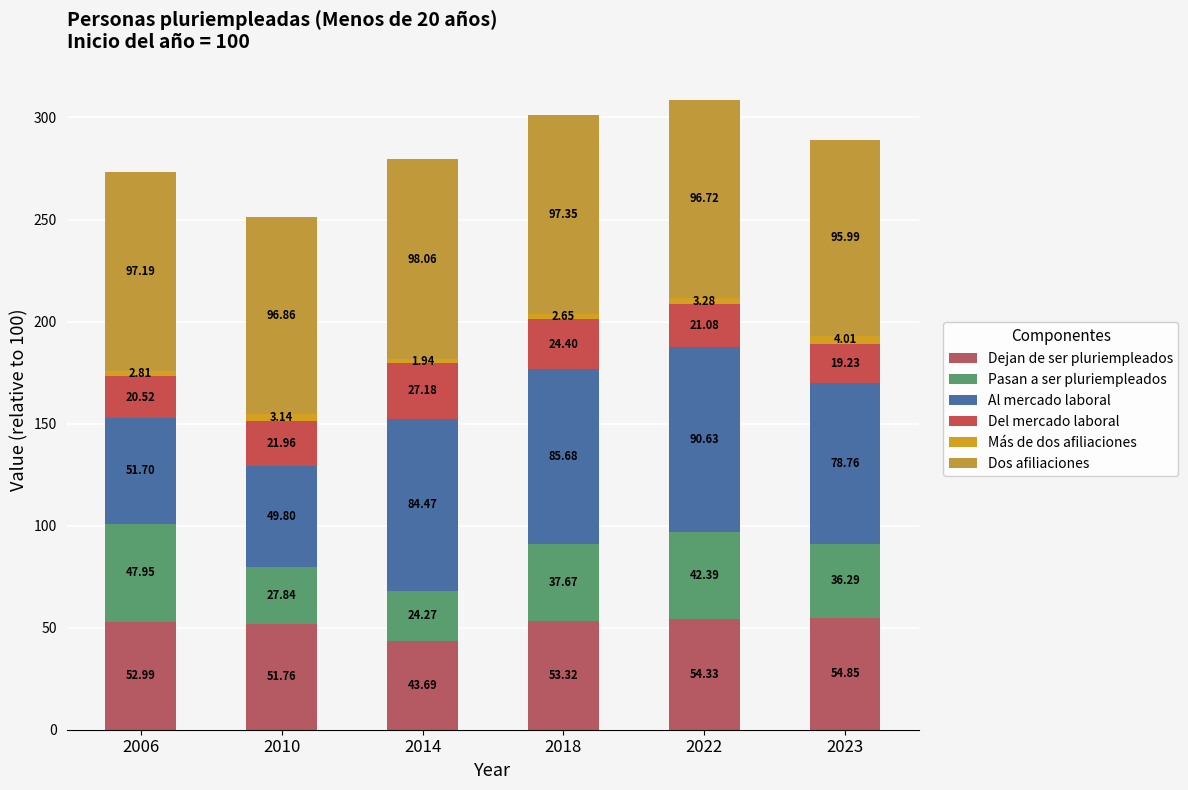

Are the bars horizontal?

No